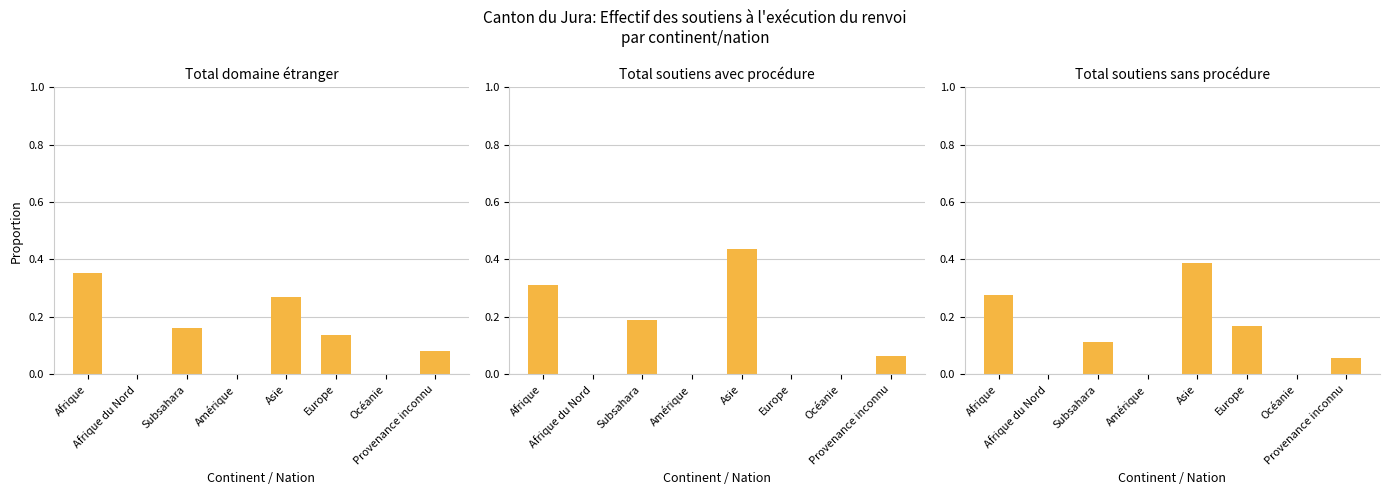

Between Océanie and Afrique, which is larger?

Afrique